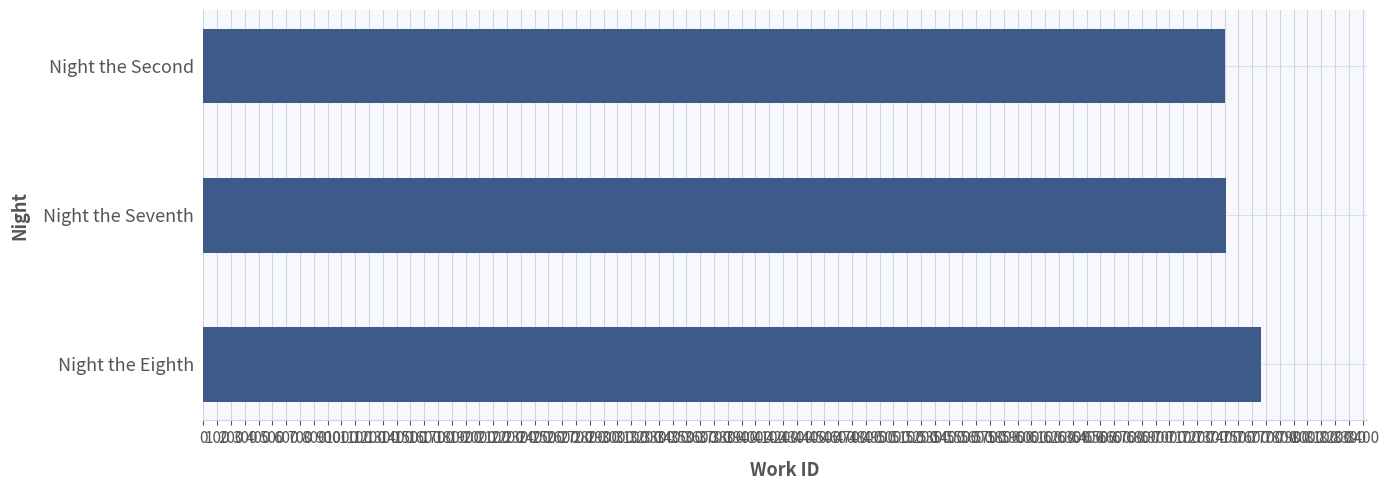

What is the ratio of the value at Night the Second to the value at Night the Seventh?

1.0